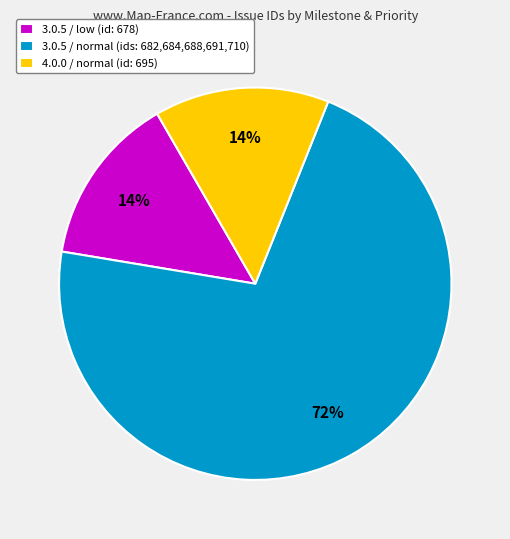

Count the number of slices in the pie.

3